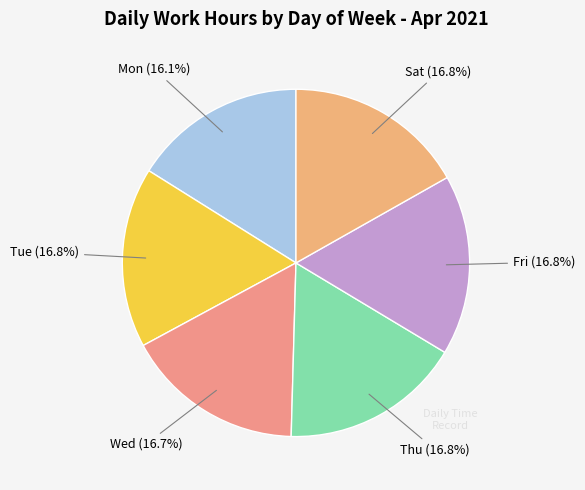

How many segments does this pie chart have?

6